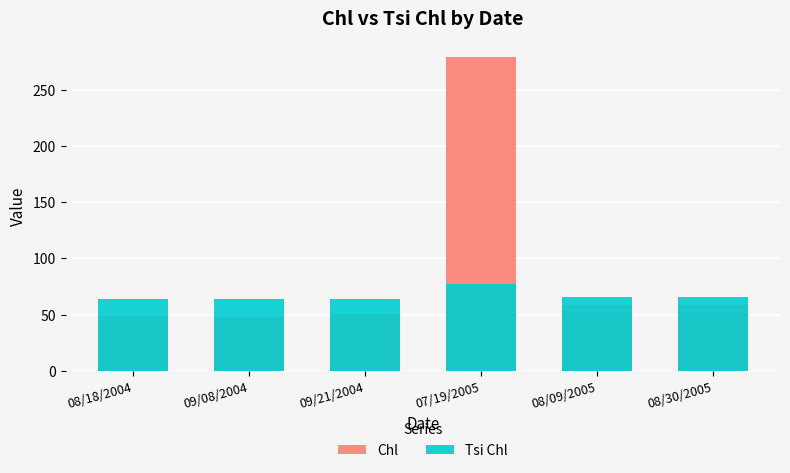

What is the label of the 6th bar from the right?

08/18/2004